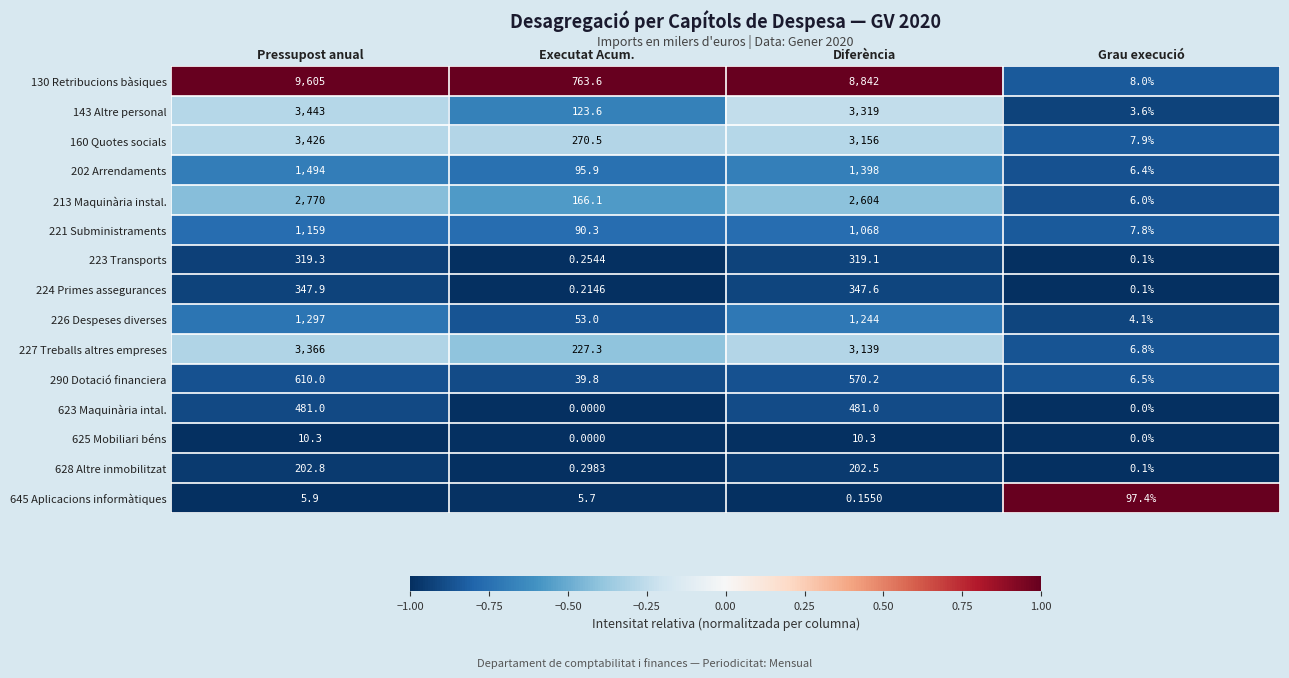

At how many categories does at least one series exceed 0?

4